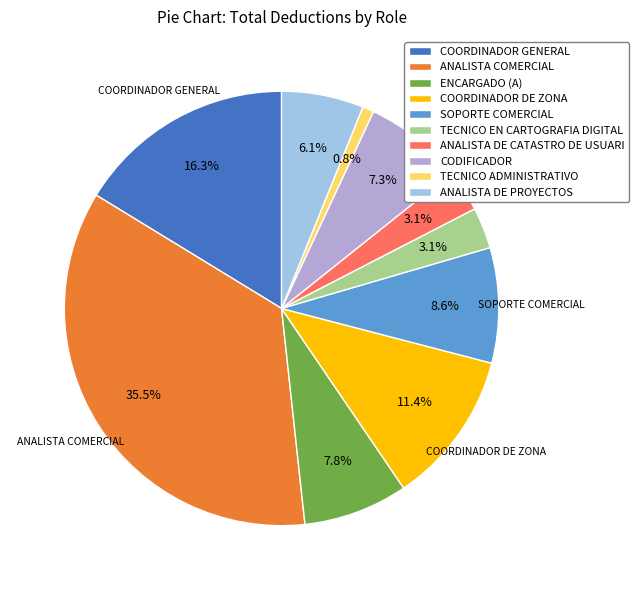

To the nearest percent, what is the combined percentage of CODIFICADOR and ANALISTA DE CATASTRO DE USUARI?

10%